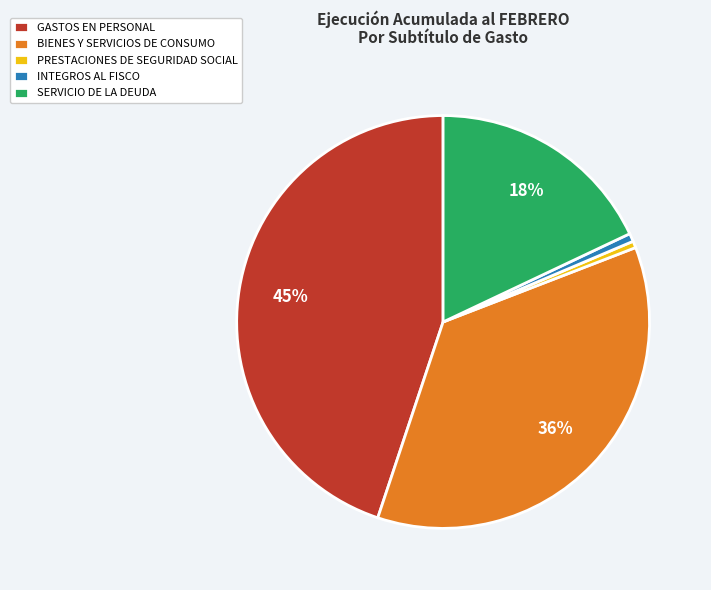

Which category has the biggest portion of the pie?

GASTOS EN PERSONAL